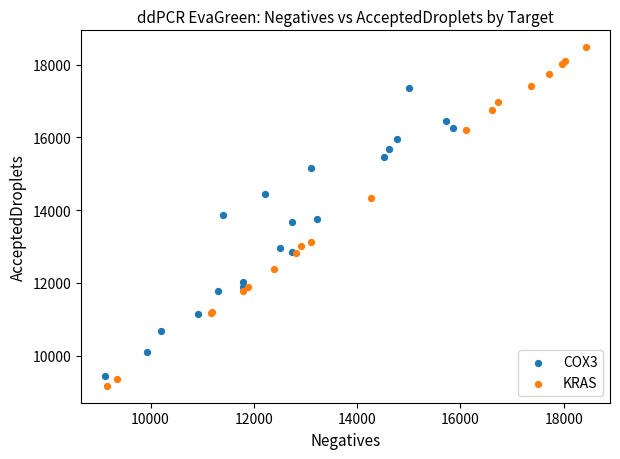

Which series contains the highest Y value?

KRAS